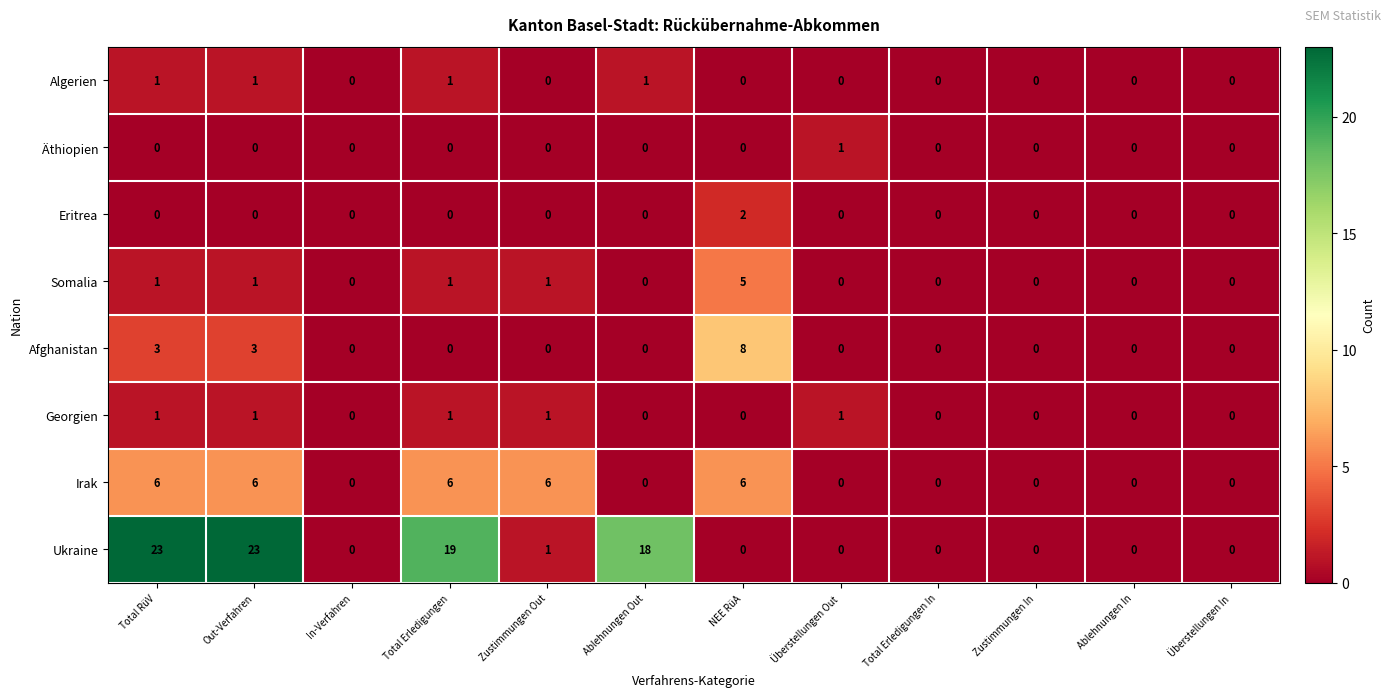

What is the sum of all Somalia values?

9